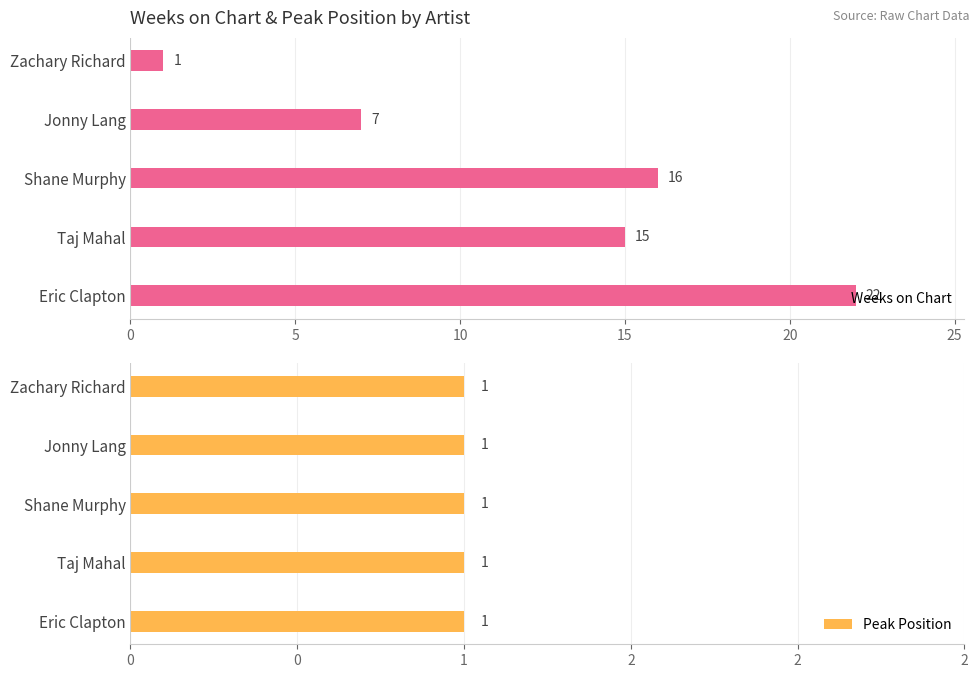

Where is Weeks on Chart nearest to the value 11?

Jonny Lang